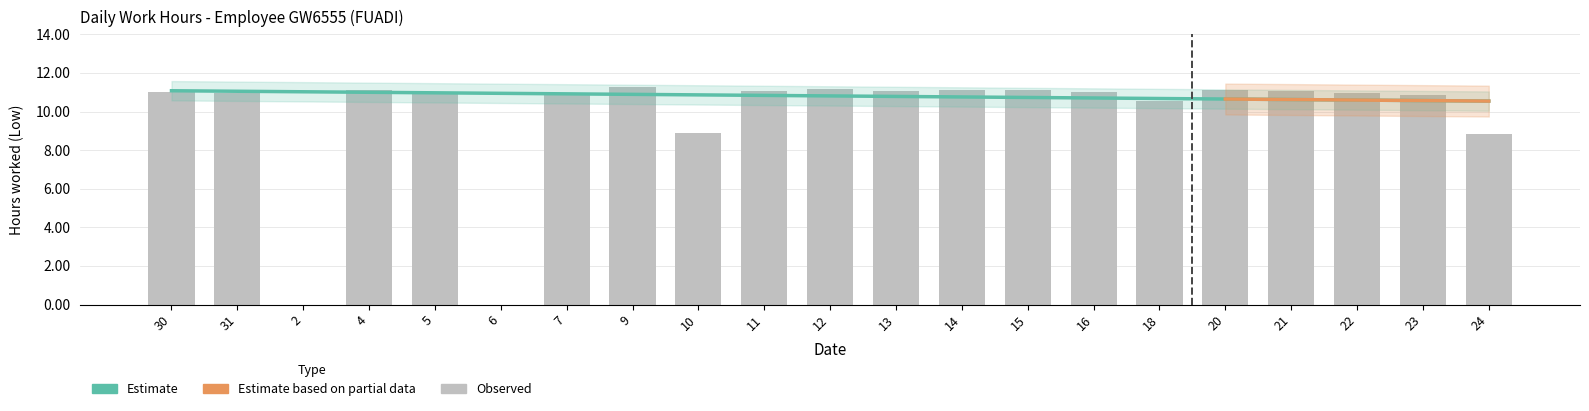

What is the label of the 16th bar from the left?

18